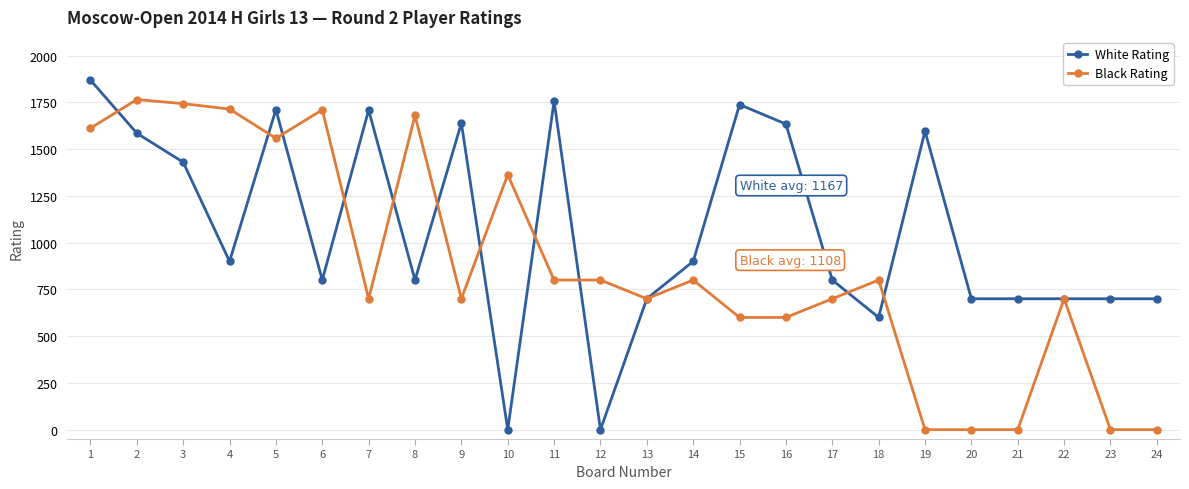

Which series changed the most between 10 and 14?

White Rating